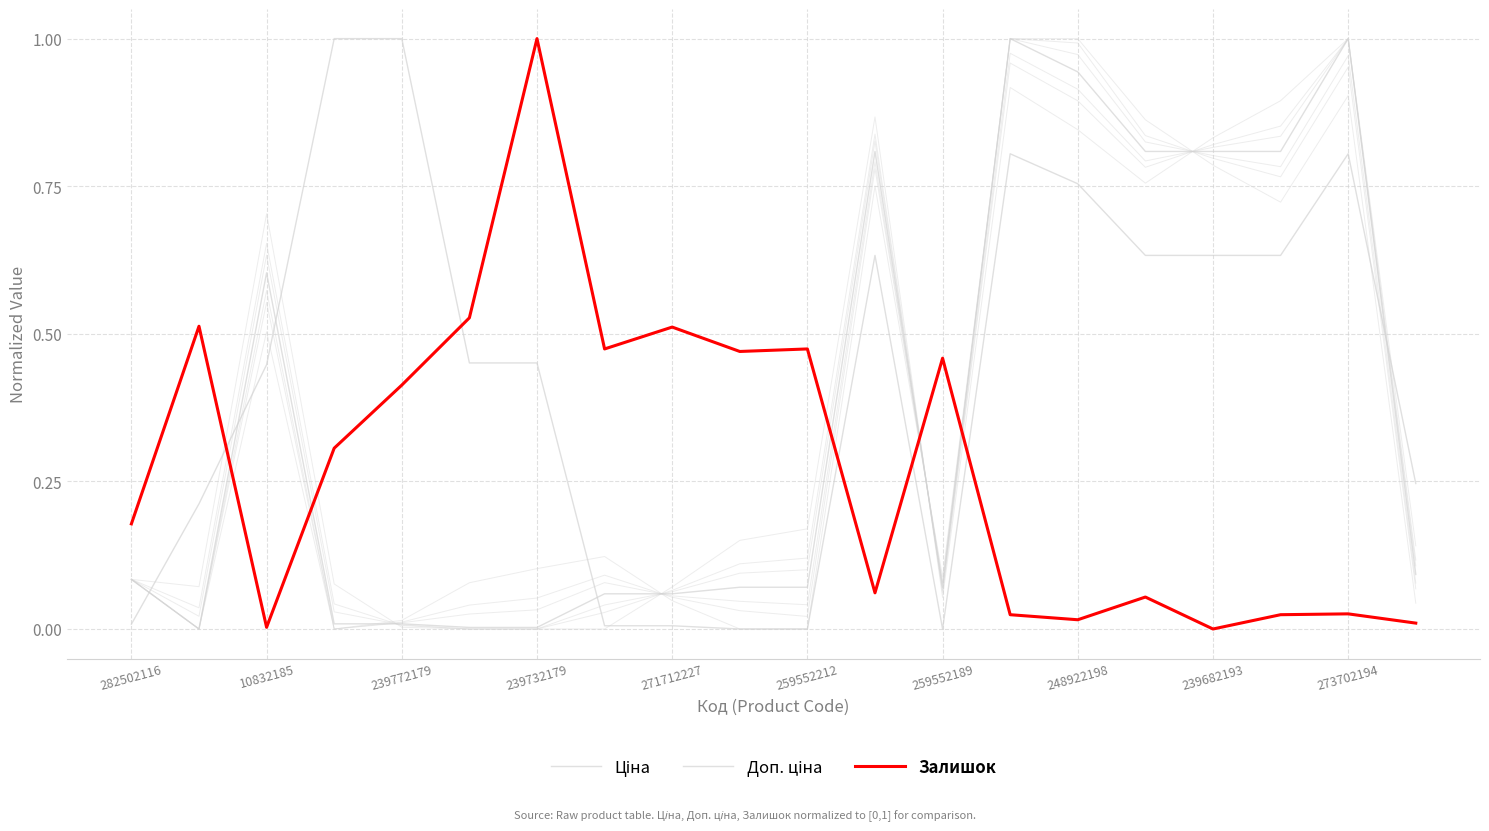

What is the spread (max minus min) of values at 239732179?

1.0